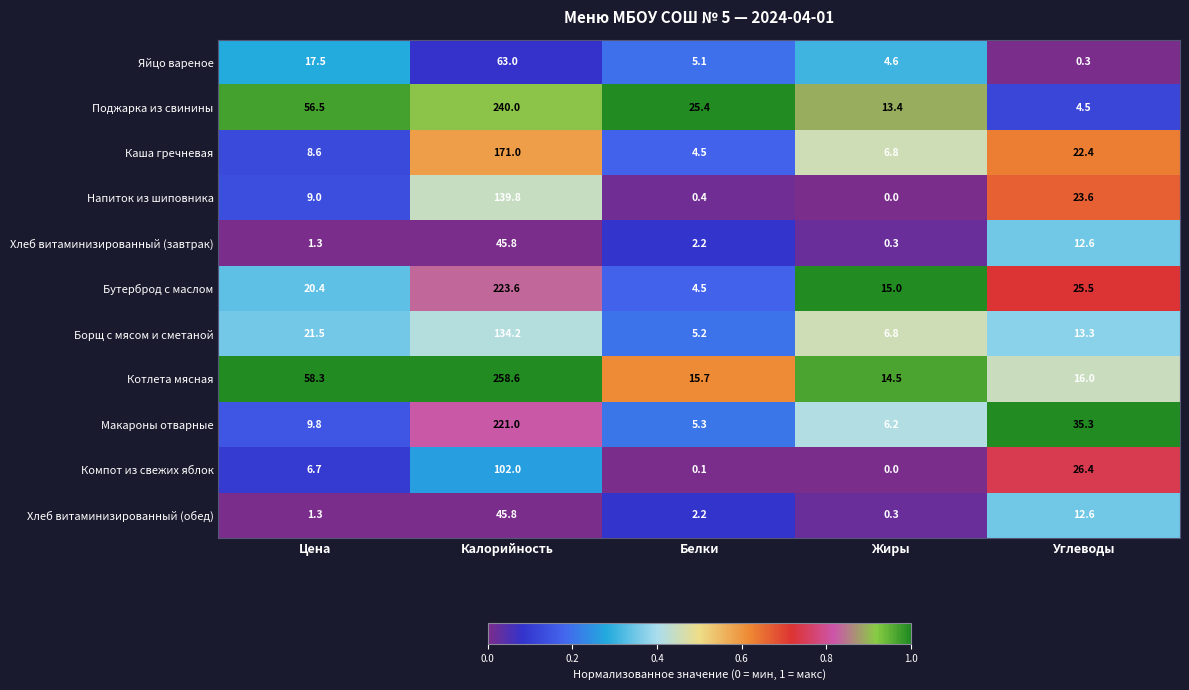

List the labels in order of Напиток из шиповника value, largest first.

Калорийность, Углеводы, Цена, Белки, Жиры